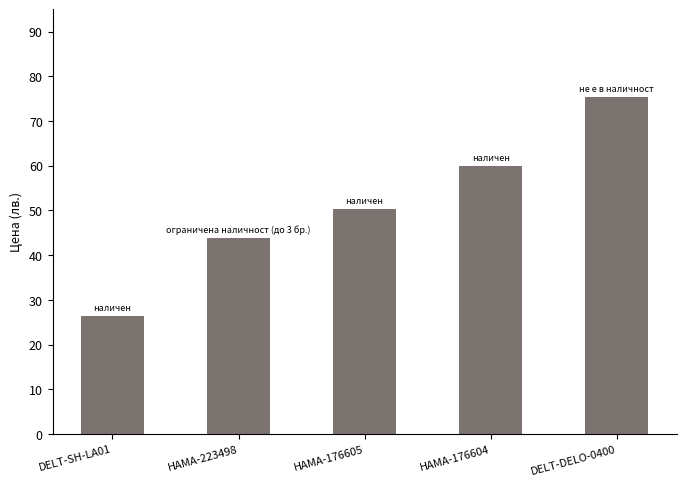

True or false: the data shows 50.4 at HAMA-176605.

True